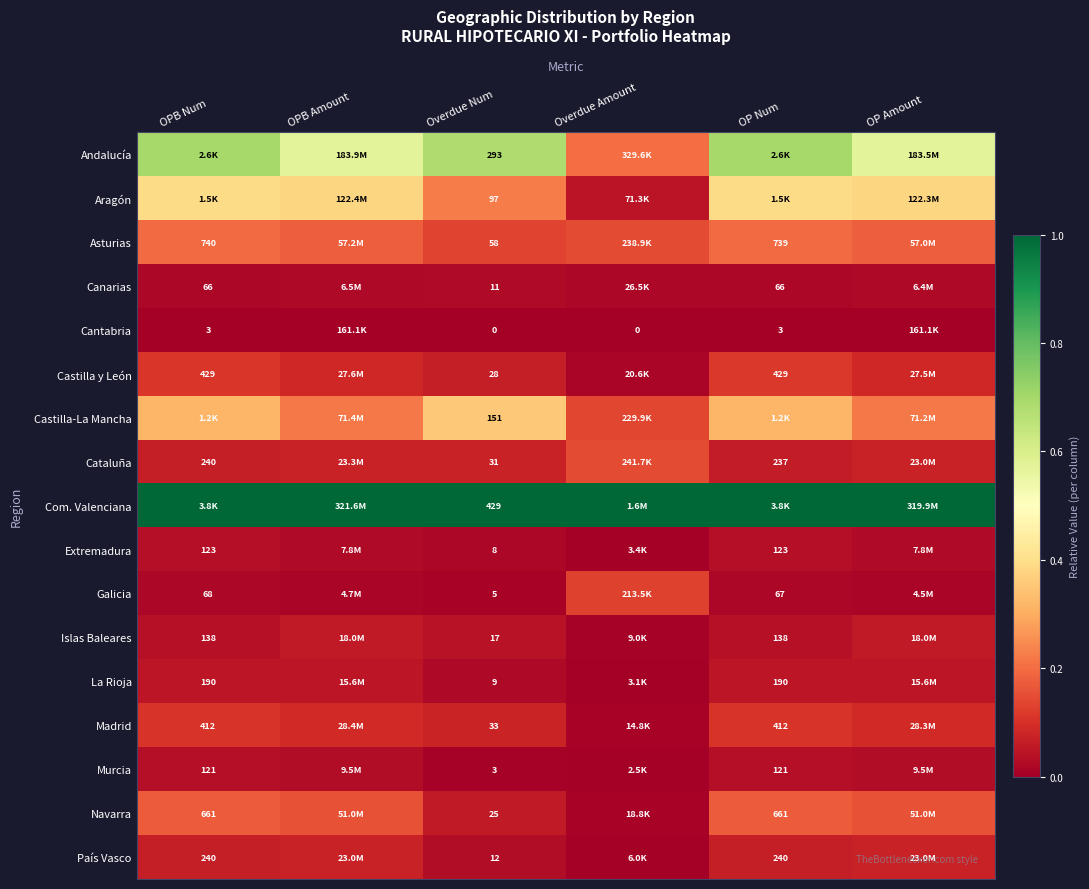

The value of Castilla y León at OP Amount is 0.0. True or false?

False